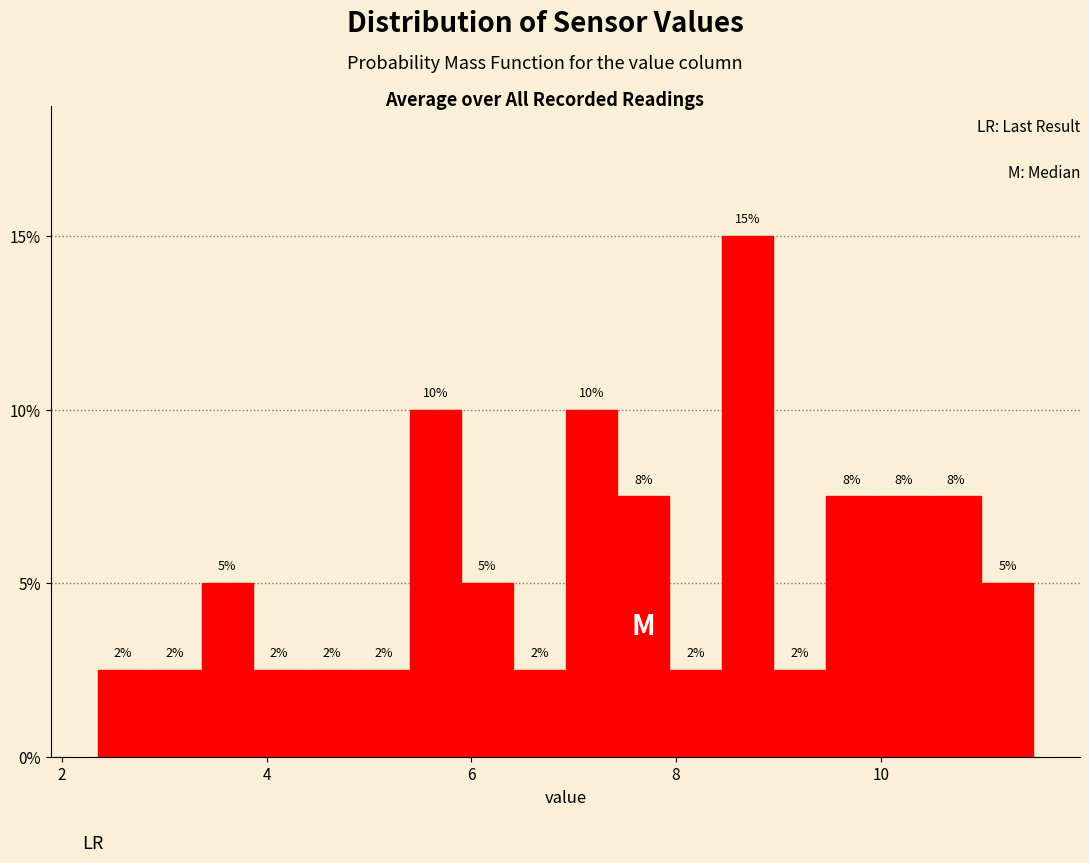

Around what value on the x-axis is the tallest bar? Give the approximate position of its centre, as read against the axis.

8.6